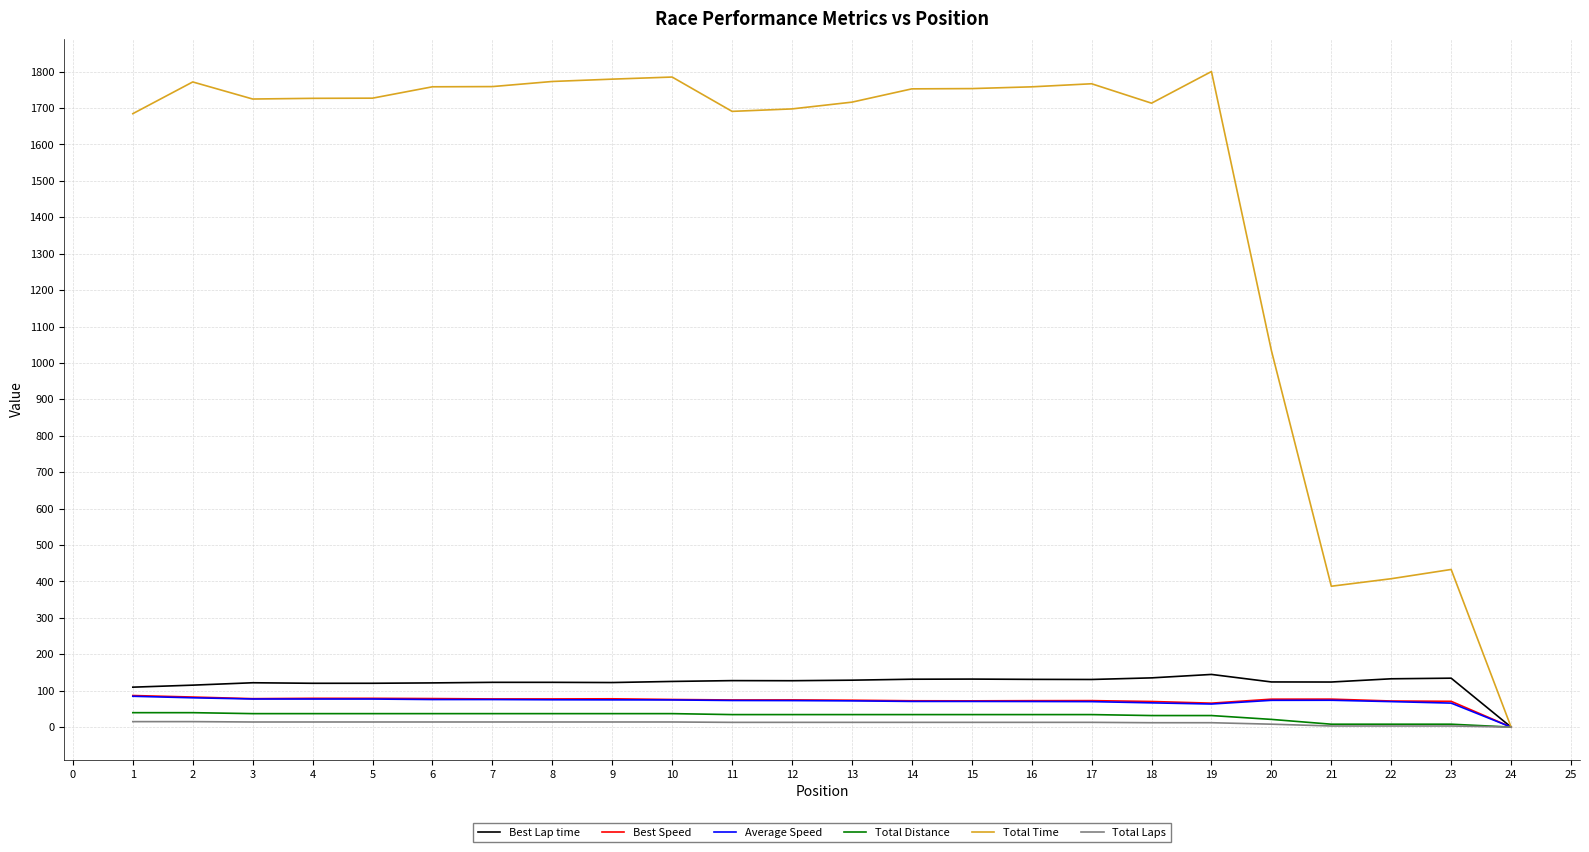

How many series are shown in this chart?

6